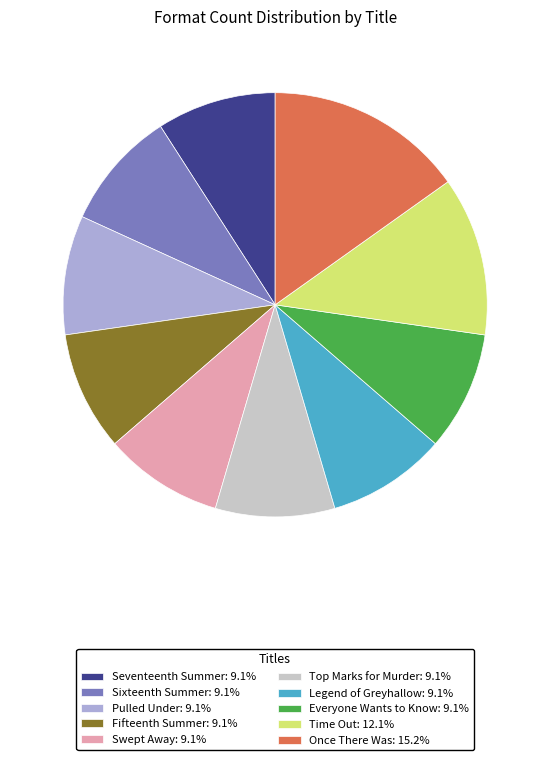

True or false: Legend of Greyhallow accounts for 1% of the total.

False